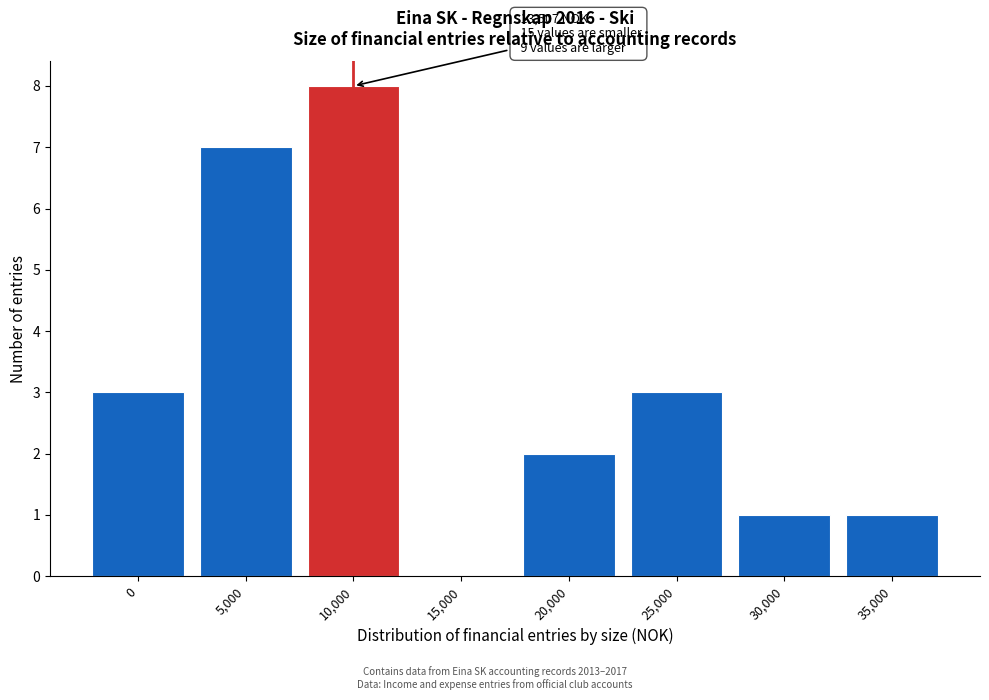

Reading right to left, what are all the values shown in this chart?

35,000=1	30,000=1	25,000=3	20,000=2	15,000=0	10,000=8	5,000=7	0=3